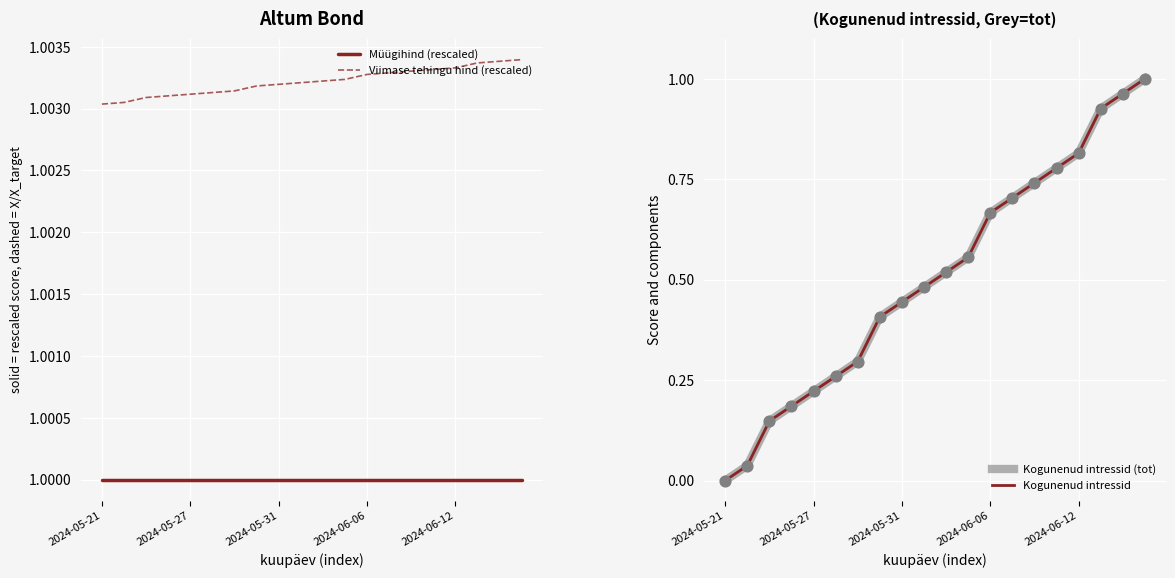

Which series contains the highest Y value?

Viimase tehingu hind (rescaled)